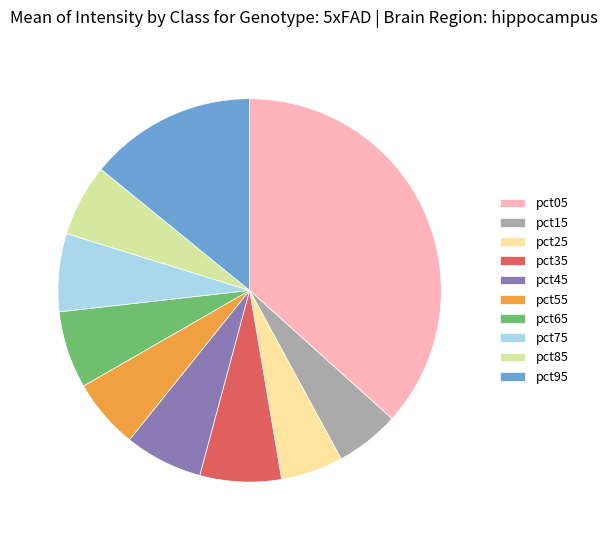

The pct05 slice represents 37% of the pie. True or false?

True